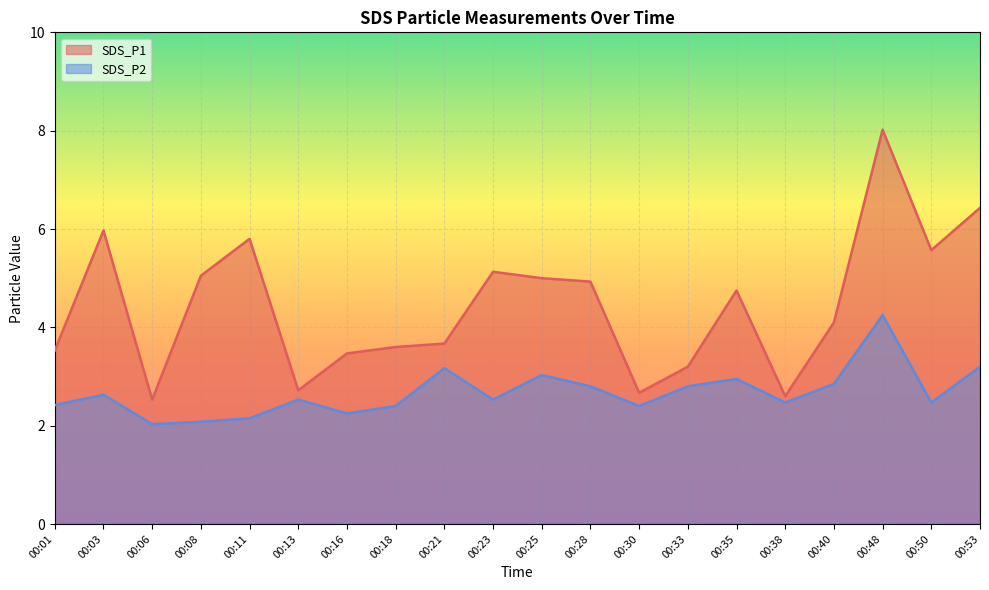

Which series has the largest total across all categories?

SDS_P1